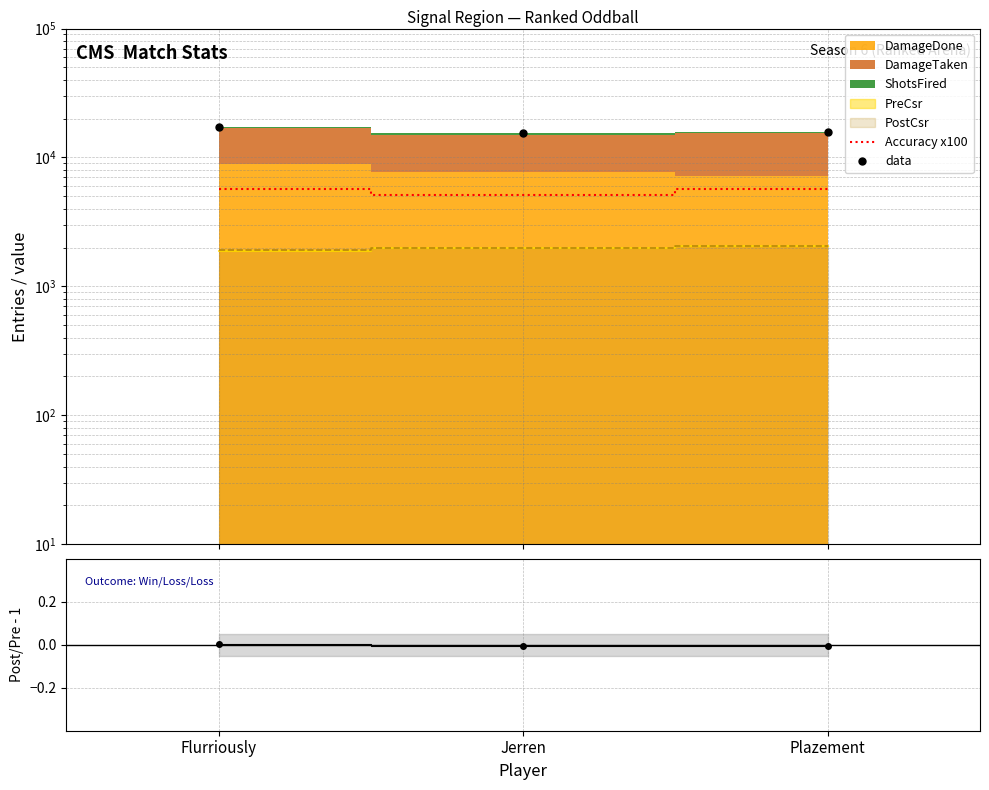

What position from the right is Plazement?

1